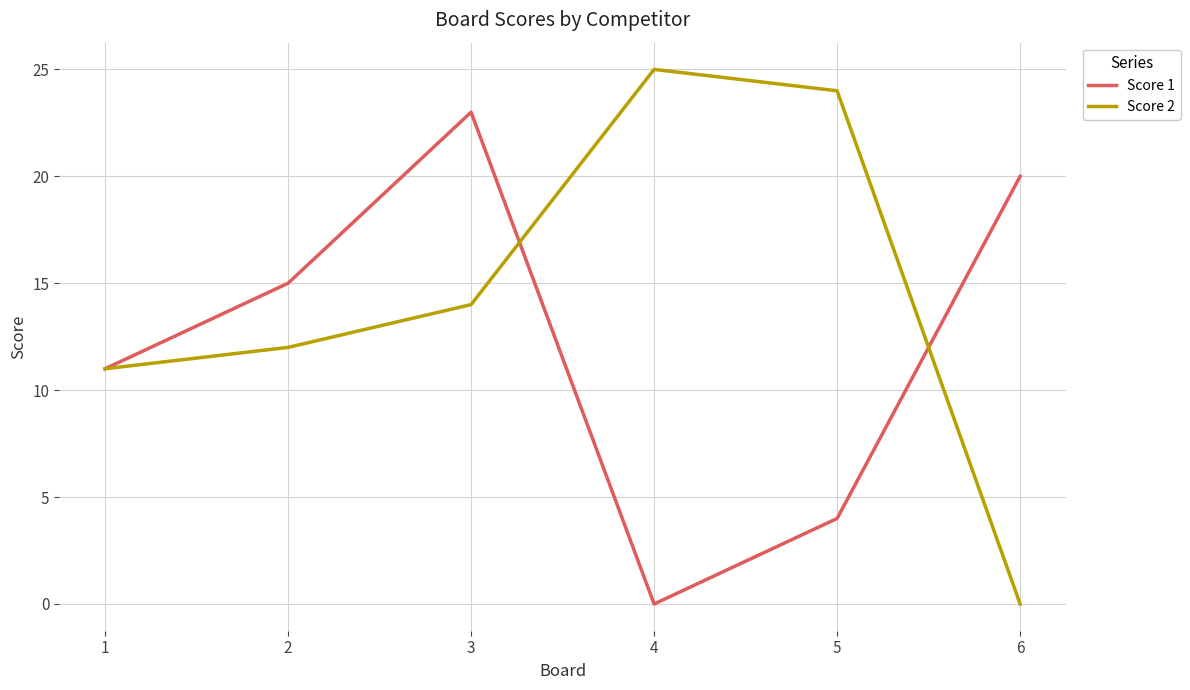

At which label does Score 2 reach its minimum?

6